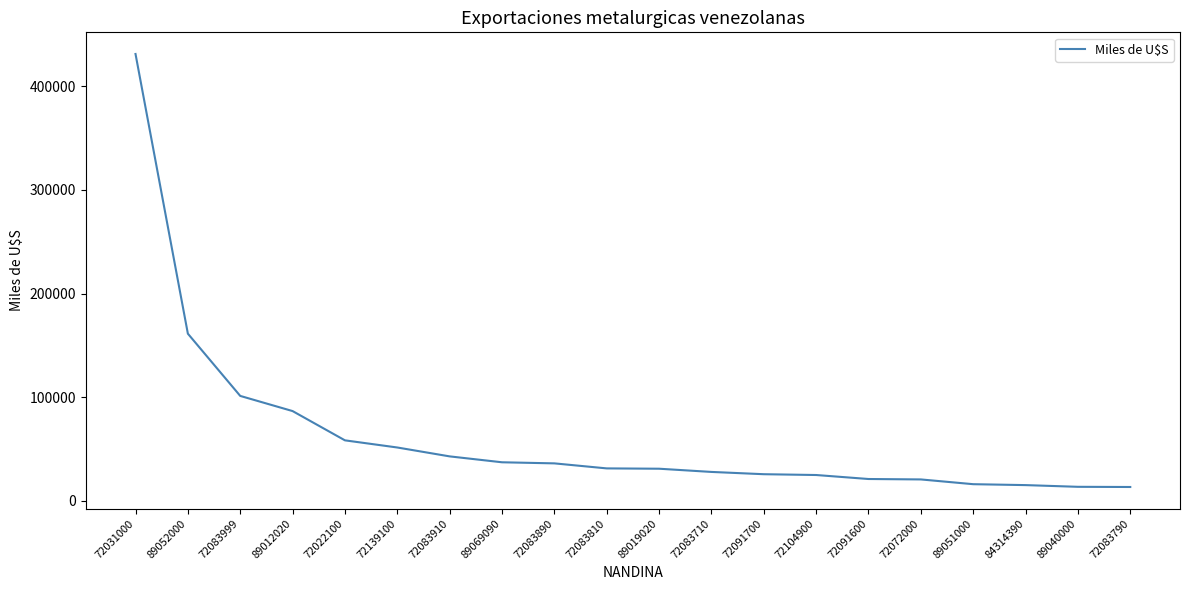

What is the approximate value at 72083890?

36084.9